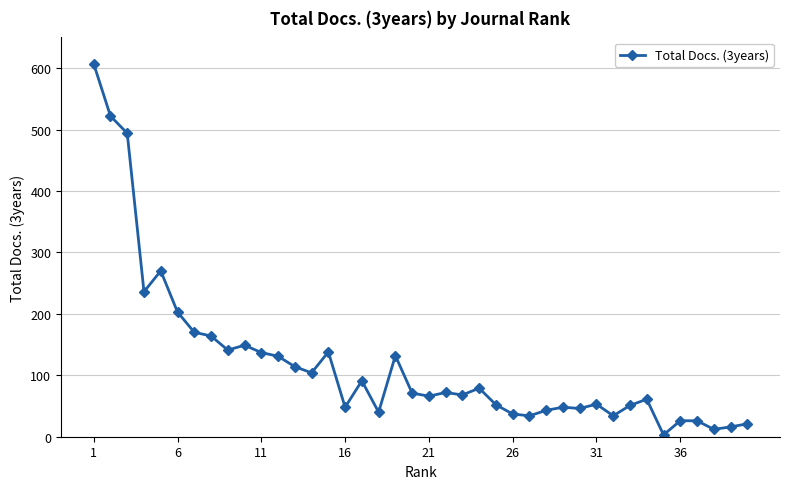

What is the greatest value displayed?

607